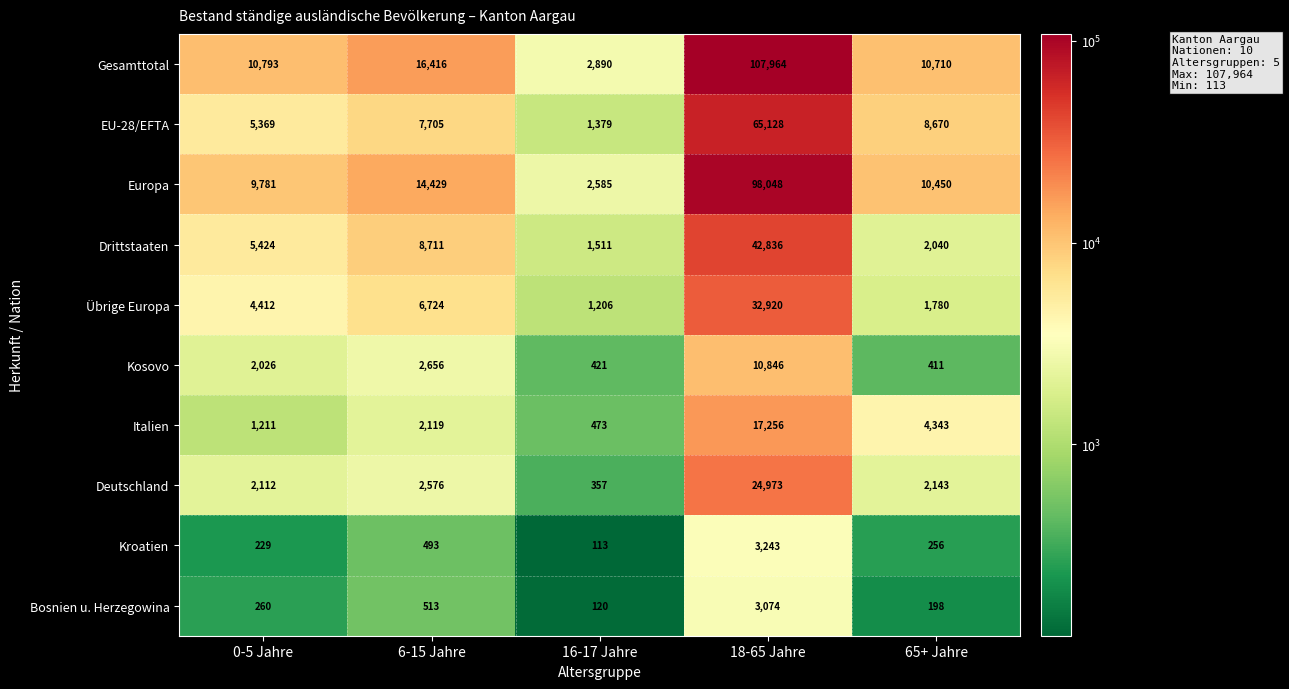

What is the smallest value displayed?

113